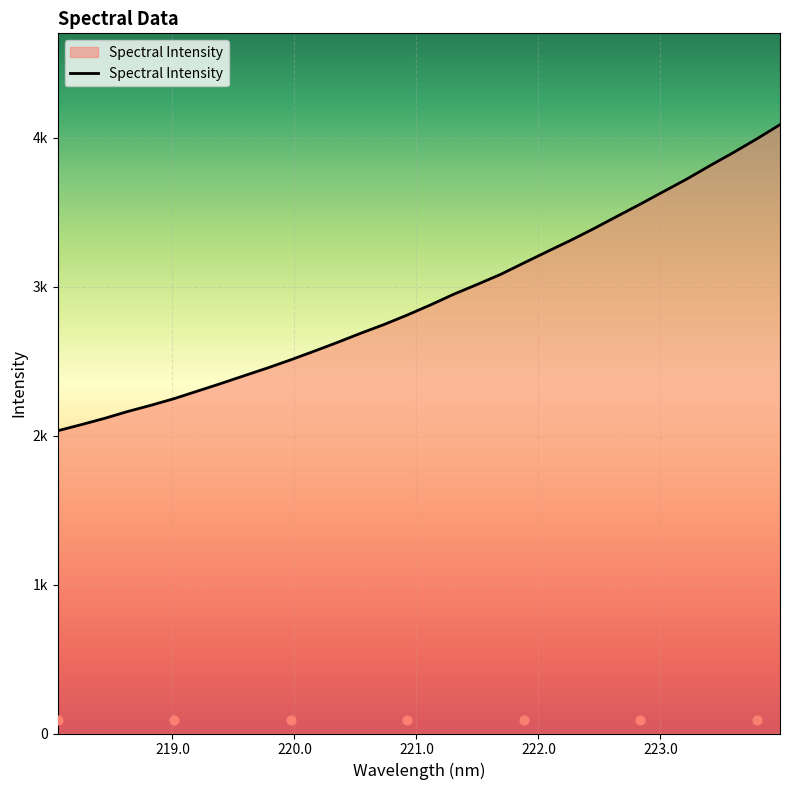

Approximately how many times larger is the value at 219.0156 compared to 223.2172?

0.6